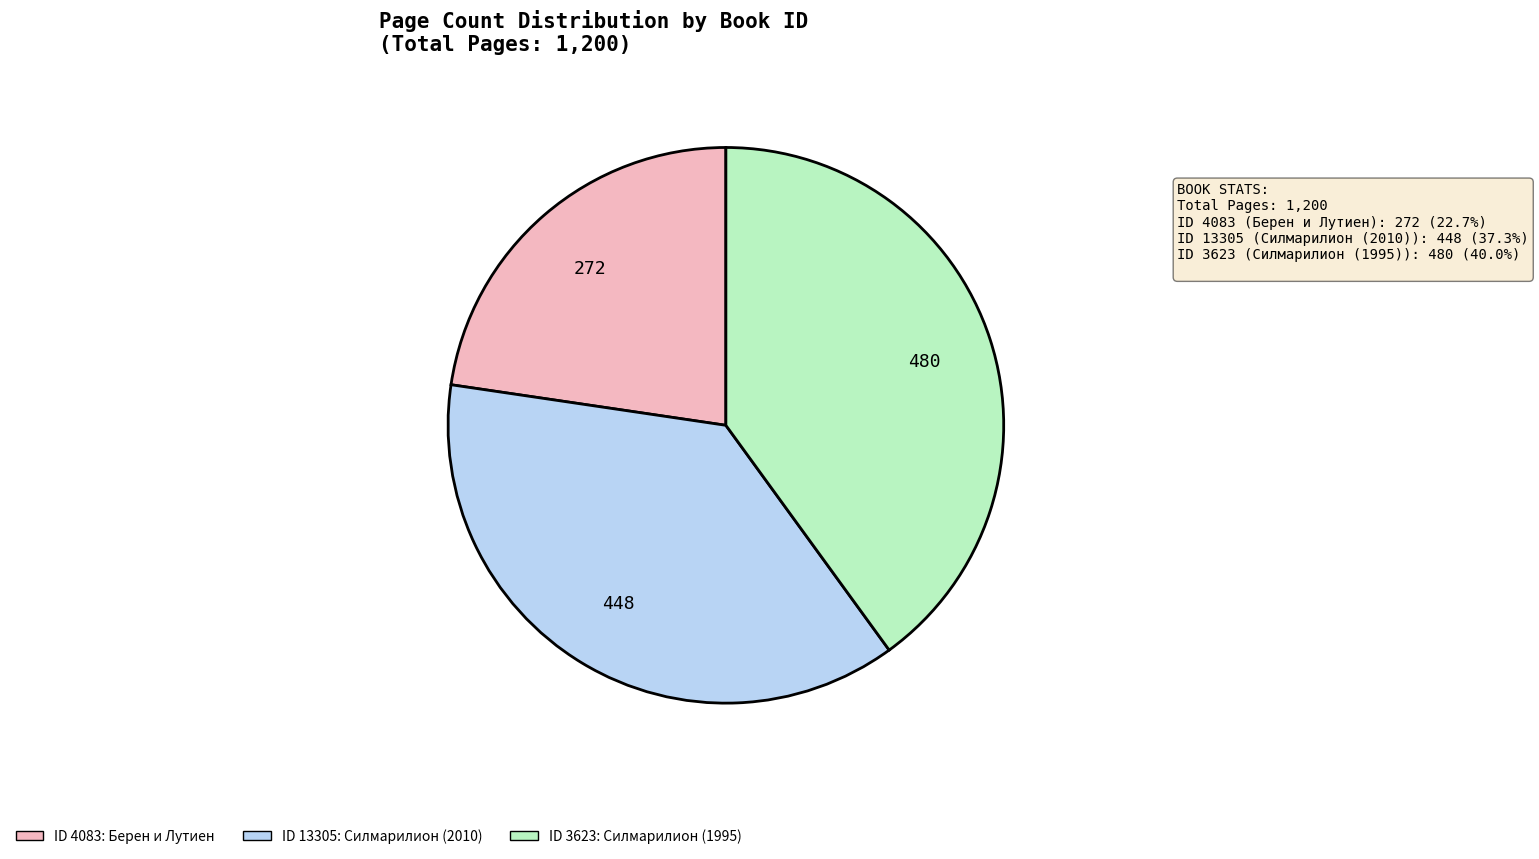

Does any single category account for the majority?

No